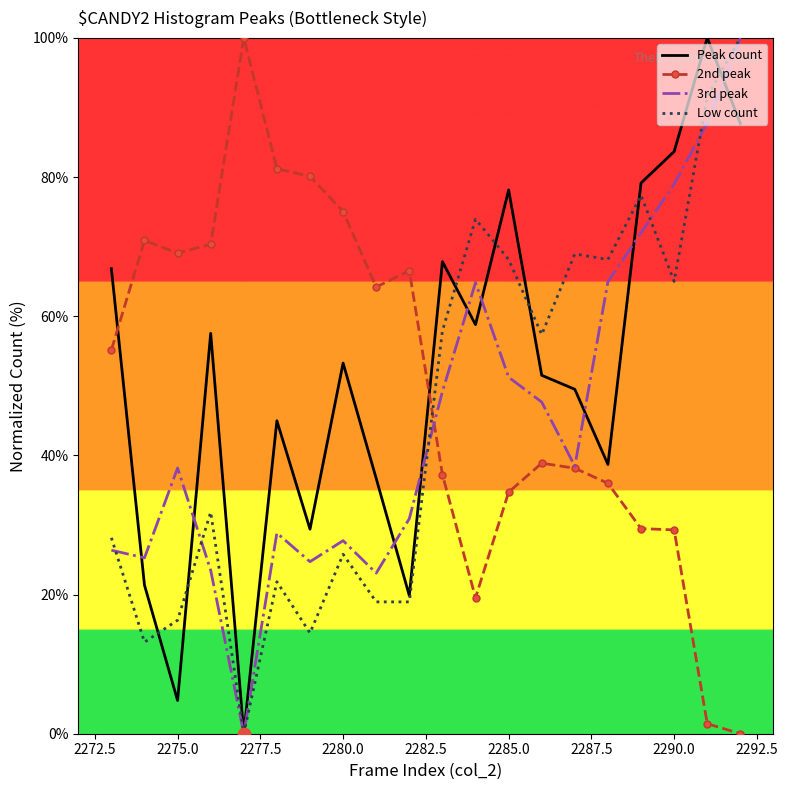

What is the greatest value displayed?

100.0